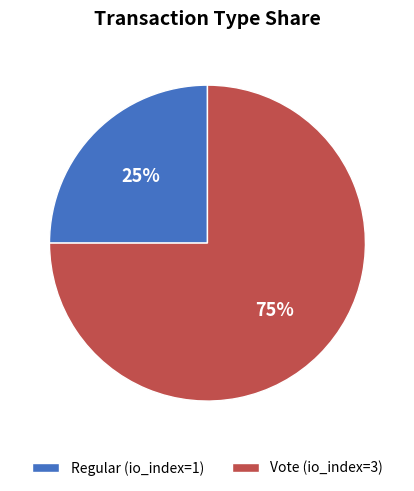

Is the sum of Regular (io_index=1) and Vote (io_index=3) greater than half?

Yes